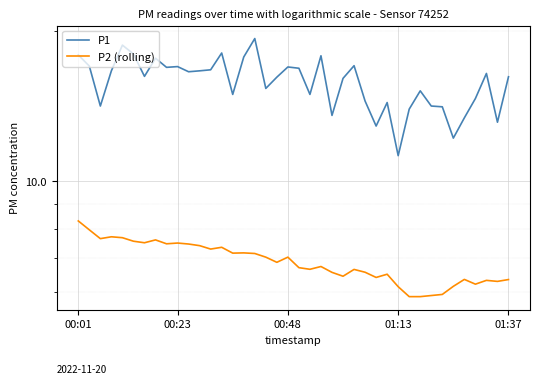

What is the difference between the maximum and minimum values in the P1 series?

8.1